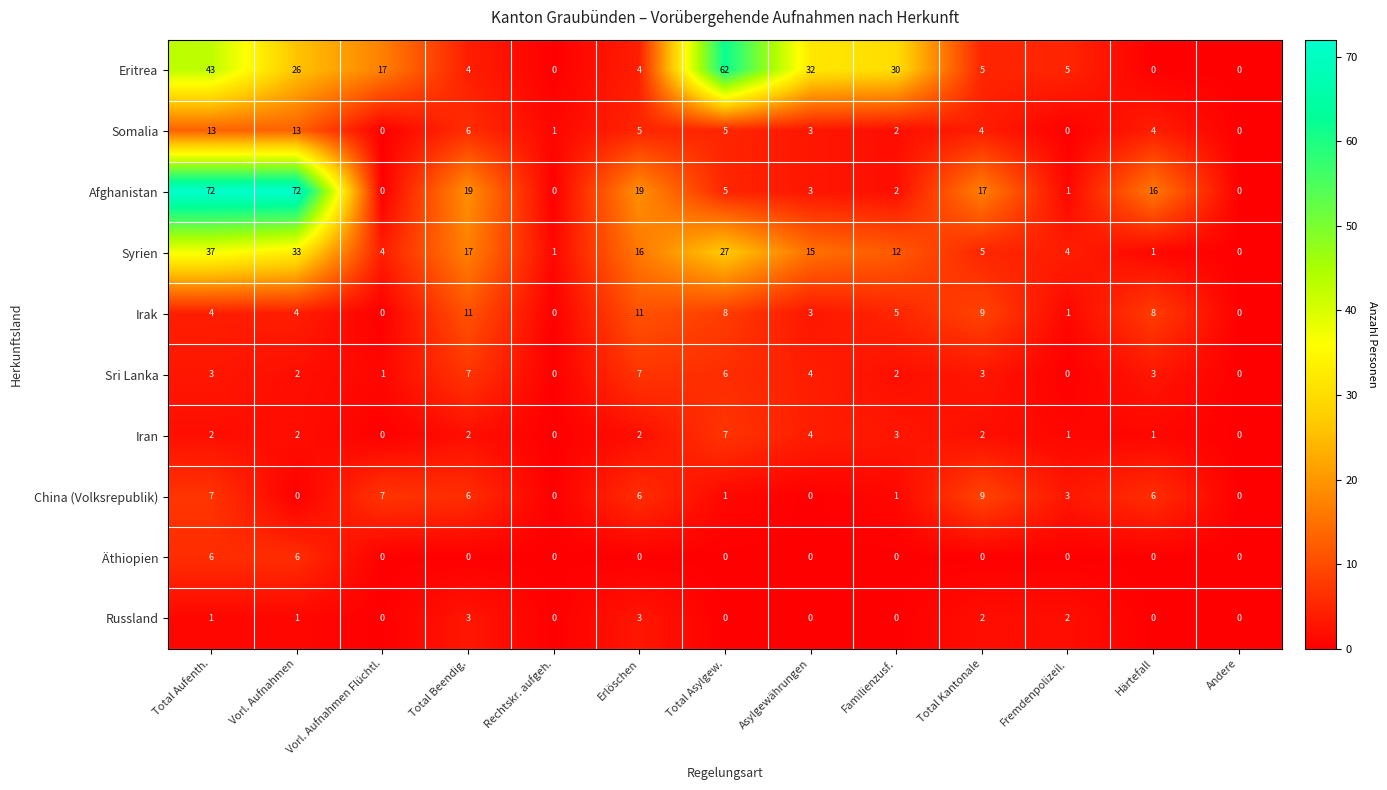

How many China (Volksrepublik) values are between 0 and 6?

10